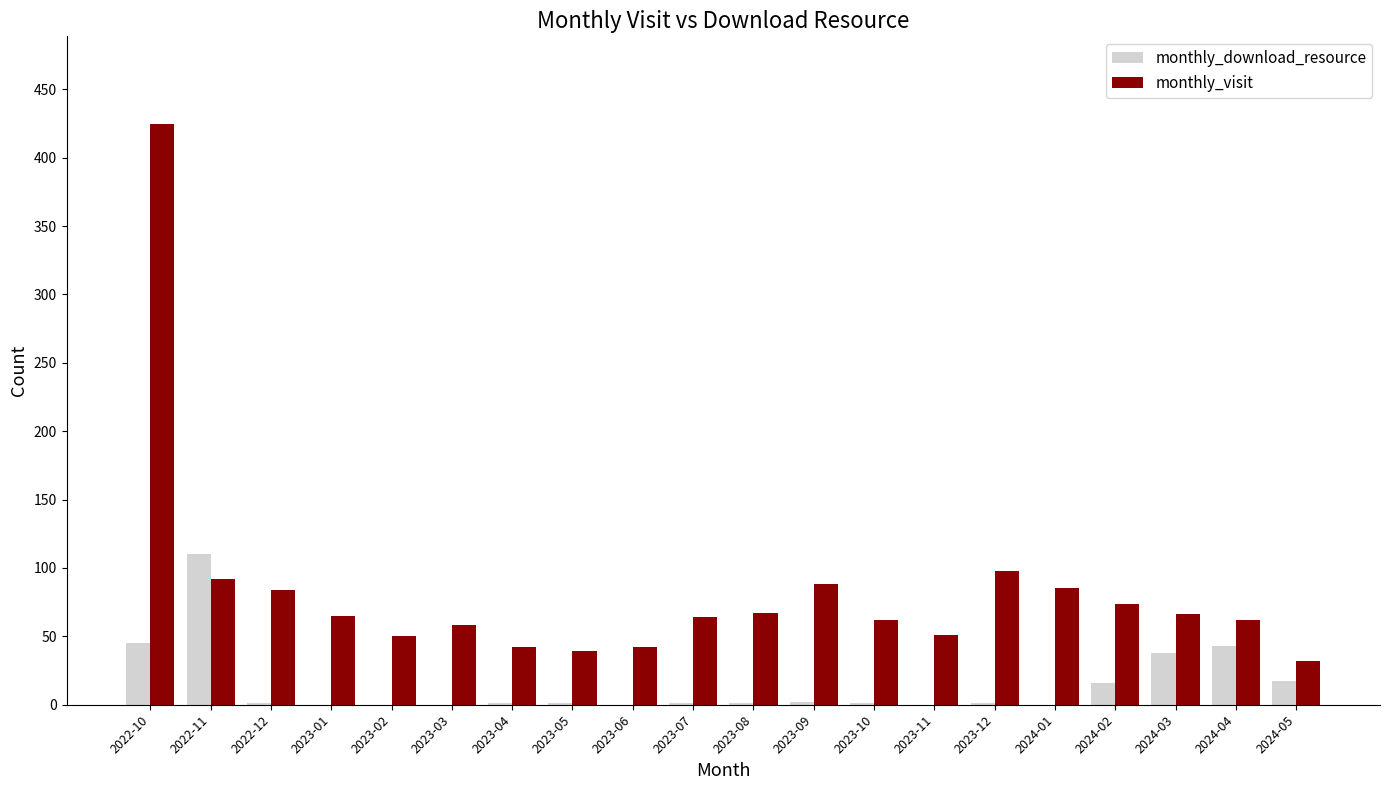

What is the difference between the monthly_visit values at 2024-04 and 2023-11?

11